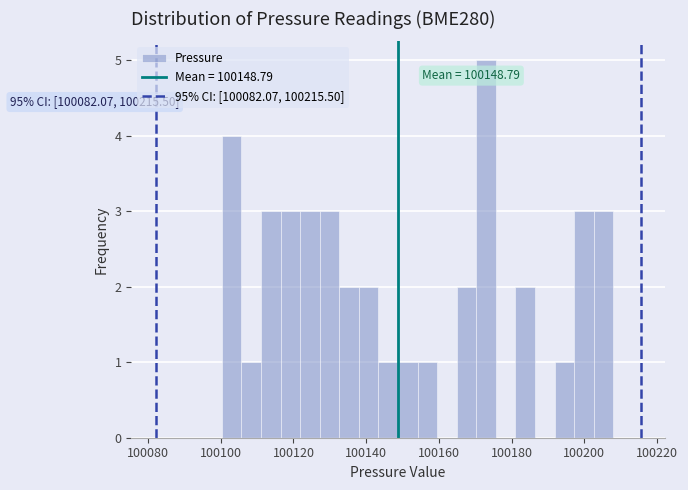

Around what value on the x-axis is the tallest bar? Give the approximate position of its centre, as read against the axis.

100172